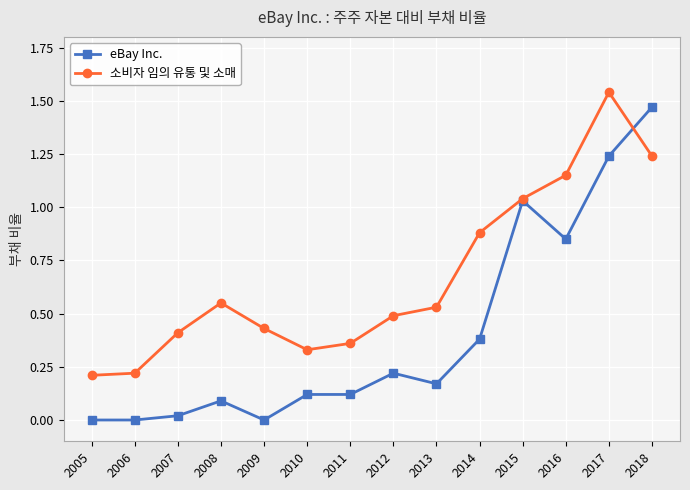

Which series has the largest total across all categories?

소비자 임의 유통 및 소매